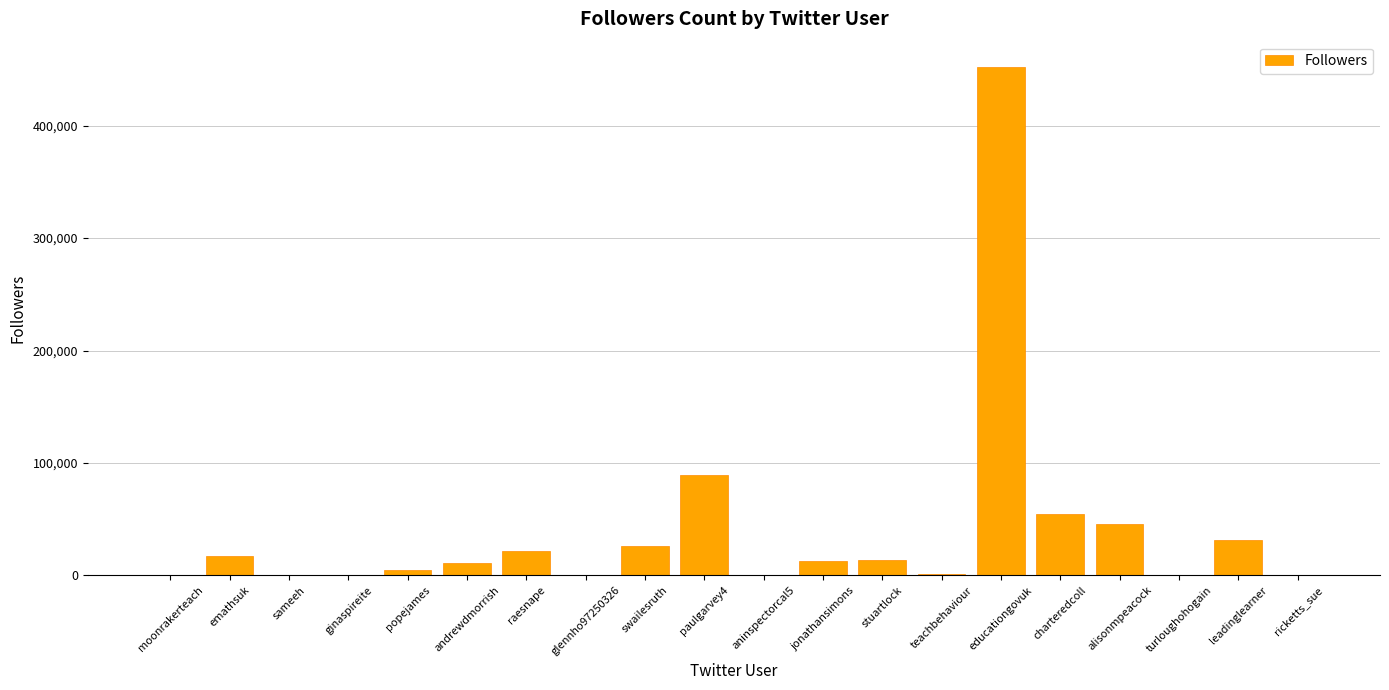

At which label is the value closest to 226020?

paulgarvey4